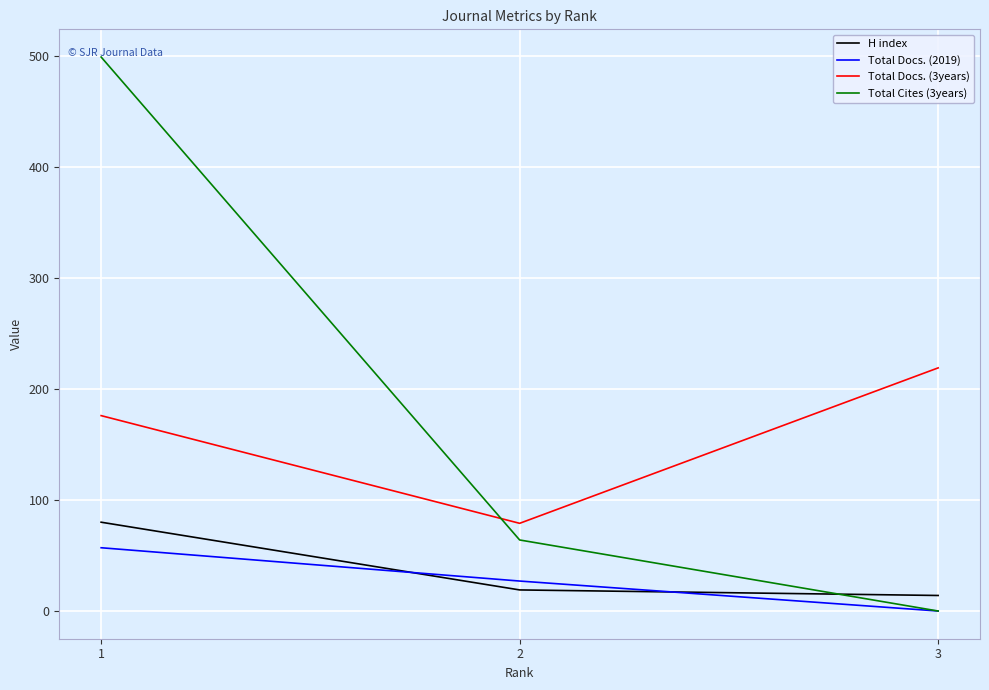

Reading right to left, list all the values displayed in this chart.

H index: 3=14	2=19	1=80
Total Docs. (2019): 3=0	2=27	1=57
Total Docs. (3years): 3=219	2=79	1=176
Total Cites (3years): 3=0	2=64	1=499